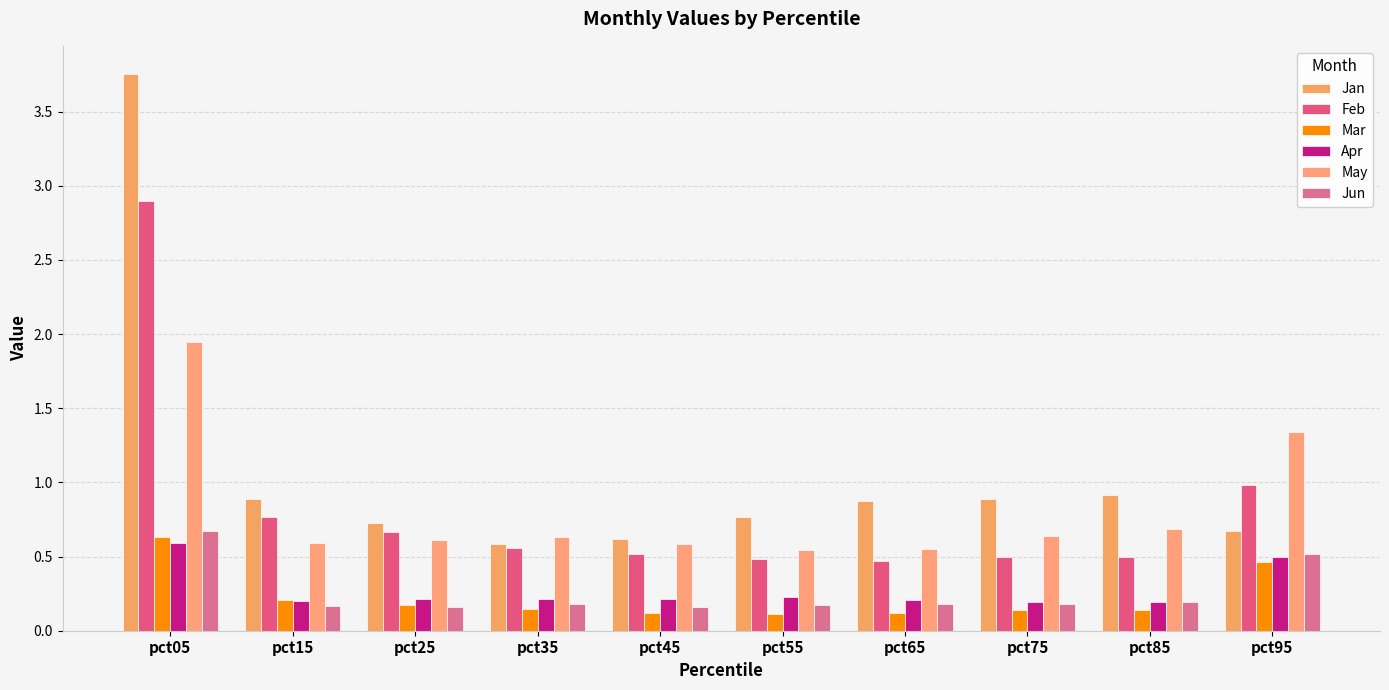

Which label corresponds to the largest value in the chart?

pct05